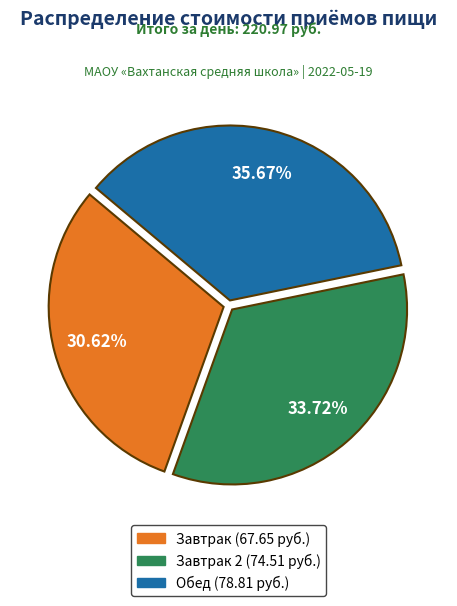

Is there a majority slice in this chart?

No